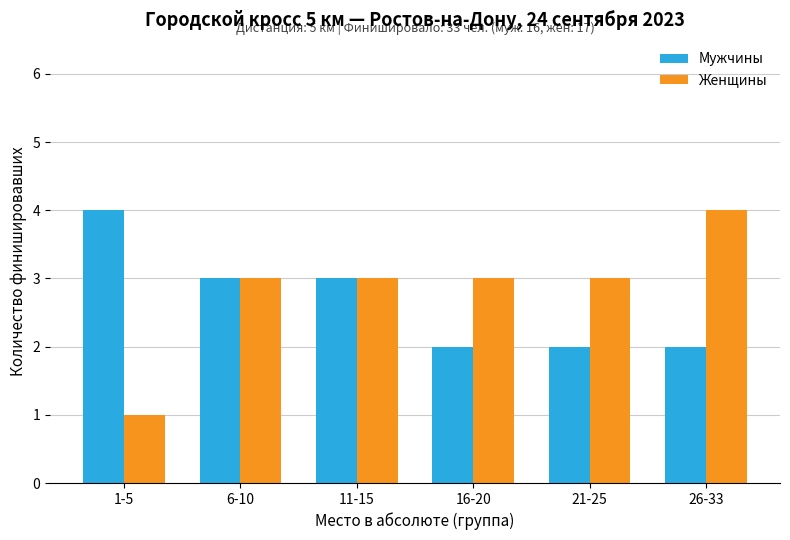

At 21-25, list the series in order from largest to smallest.

Женщины, Мужчины